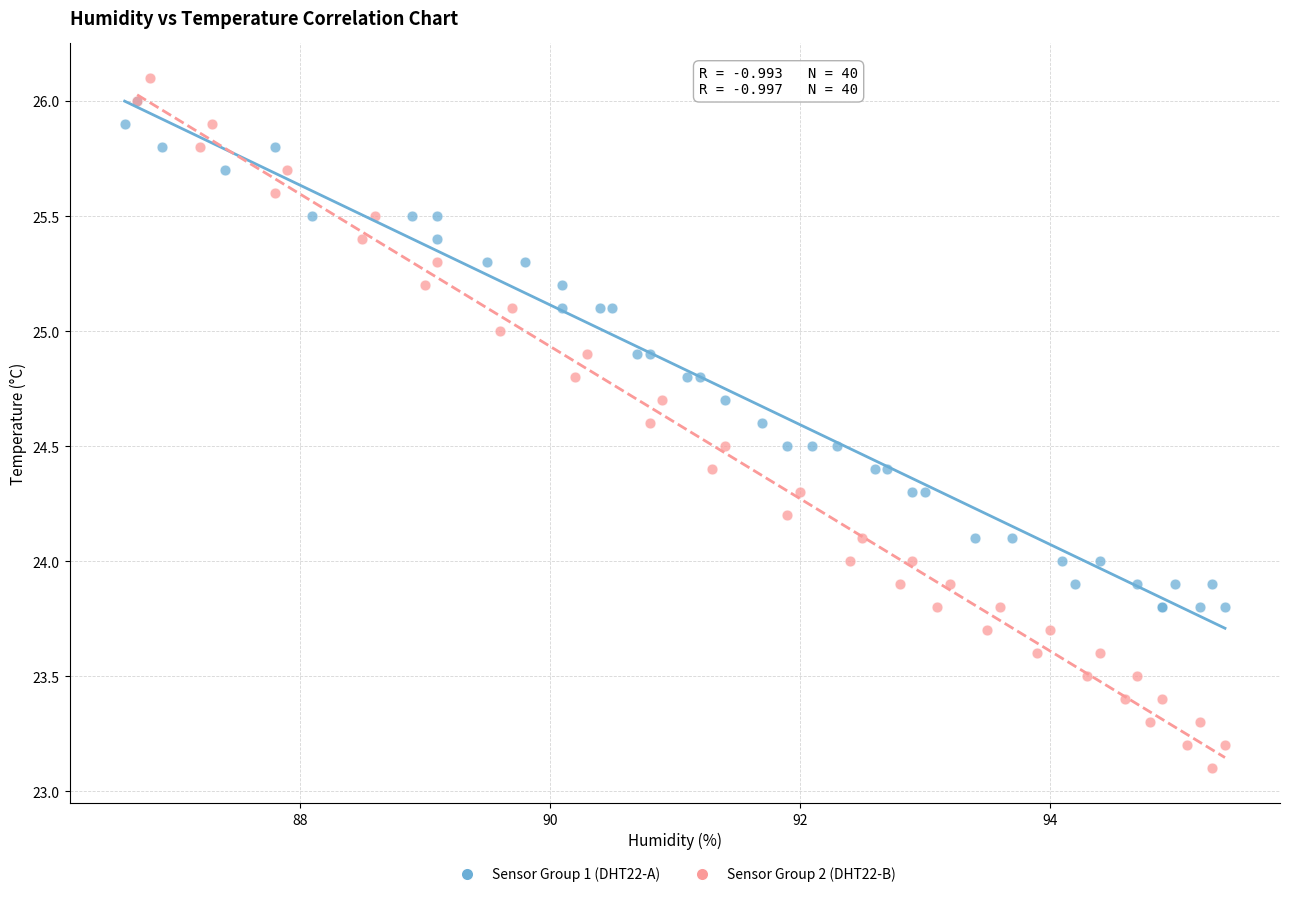

What are all the series names shown in the legend?

Sensor Group 1 (DHT22-A), Sensor Group 2 (DHT22-B)